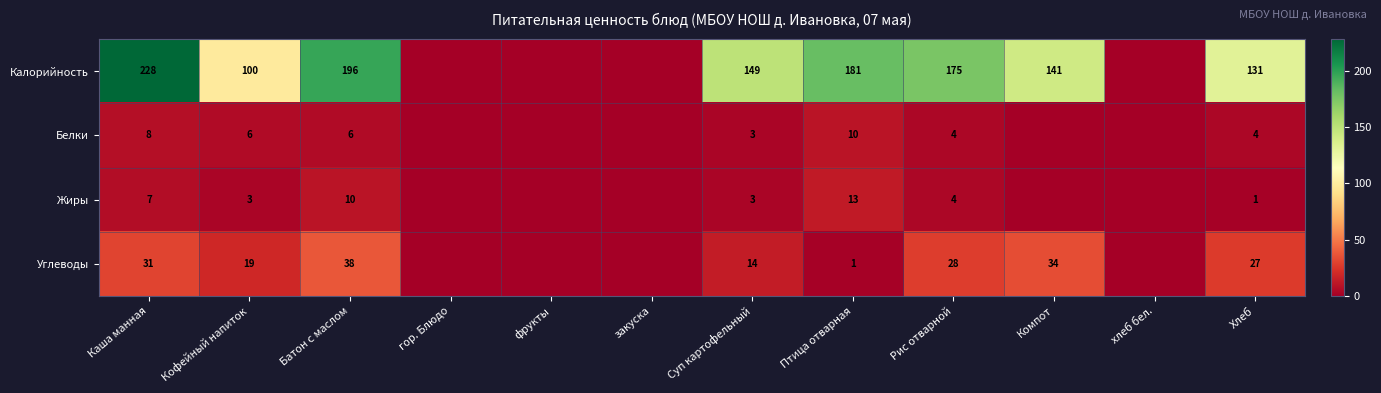

What is the total value across all series at Кофейный напиток?

128